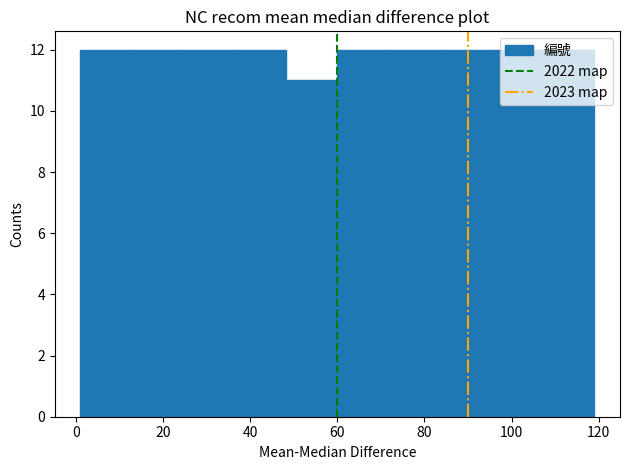

Reading left to right, list every bar in this chart as the range it spans on the x-axis followed by its height. Neither the bar edges nor the heights are printed on the chart, so give them approximately, as read against the axes.

1.0 to 12.8: 12
12.8 to 24.6: 12
24.6 to 36.4: 12
36.4 to 48.2: 12
48.2 to 60.0: 11
60.0 to 71.8: 12
71.8 to 83.6: 12
83.6 to 95.4: 12
95.4 to 107.2: 12
107.2 to 119.0: 12